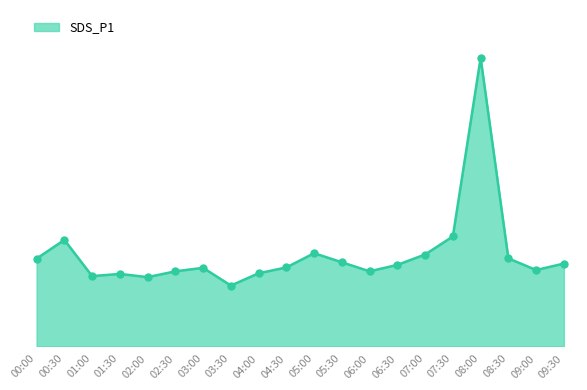

What is the ratio of the value at 02:30 to the value at 01:30?

1.0